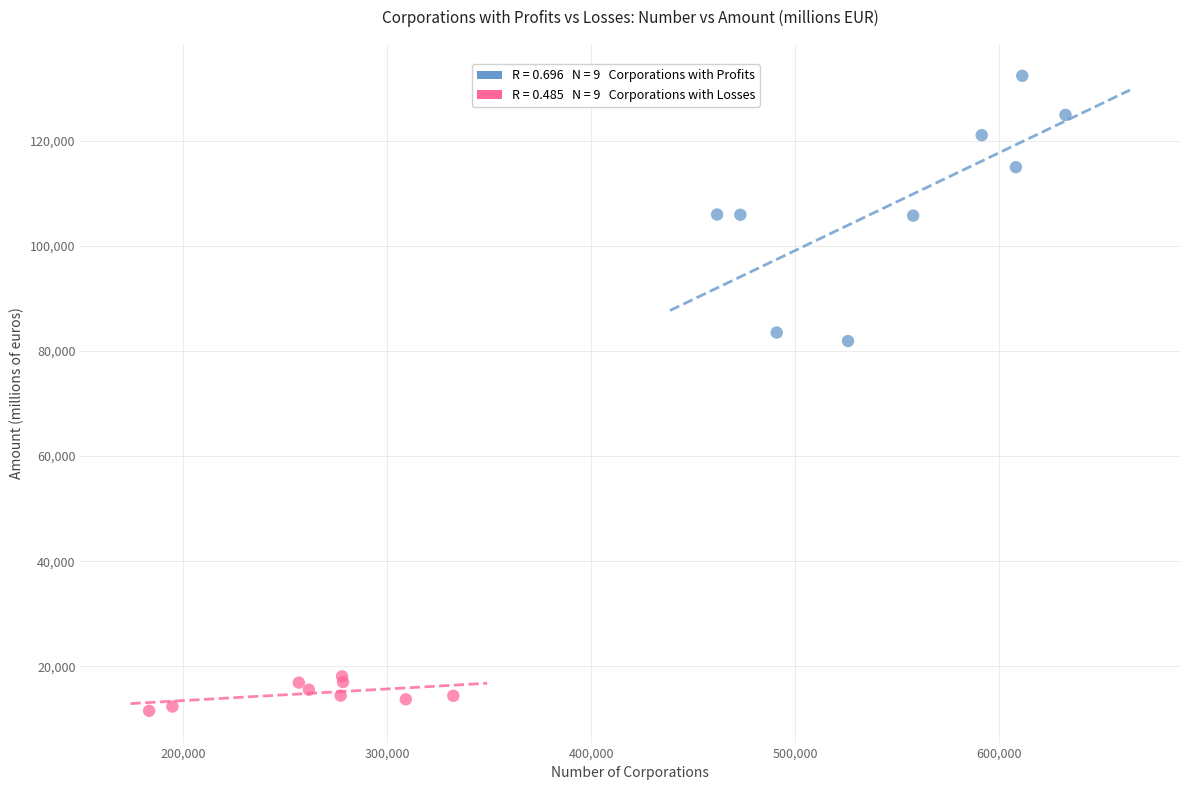

Which series contains the highest Y value?

Corporations with Profits